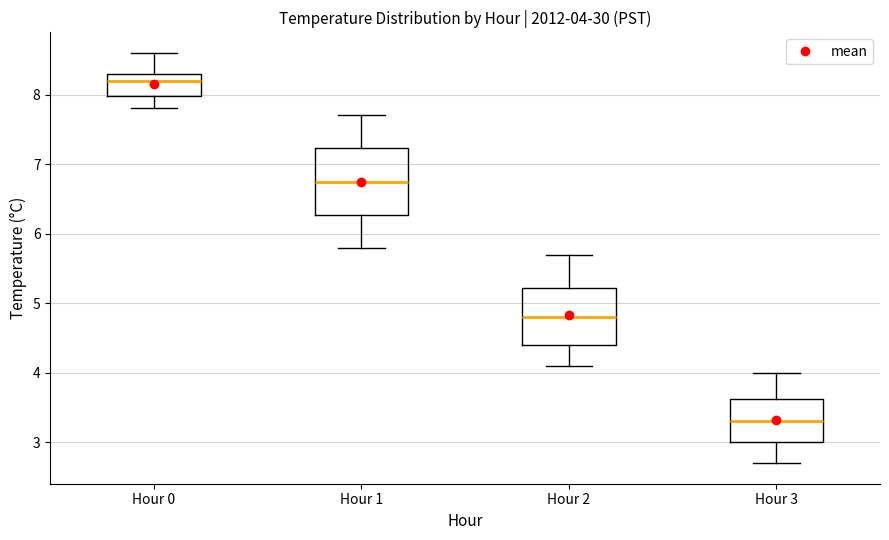

Which box is the tallest, from its lower edge to its upper edge?

Hour 1